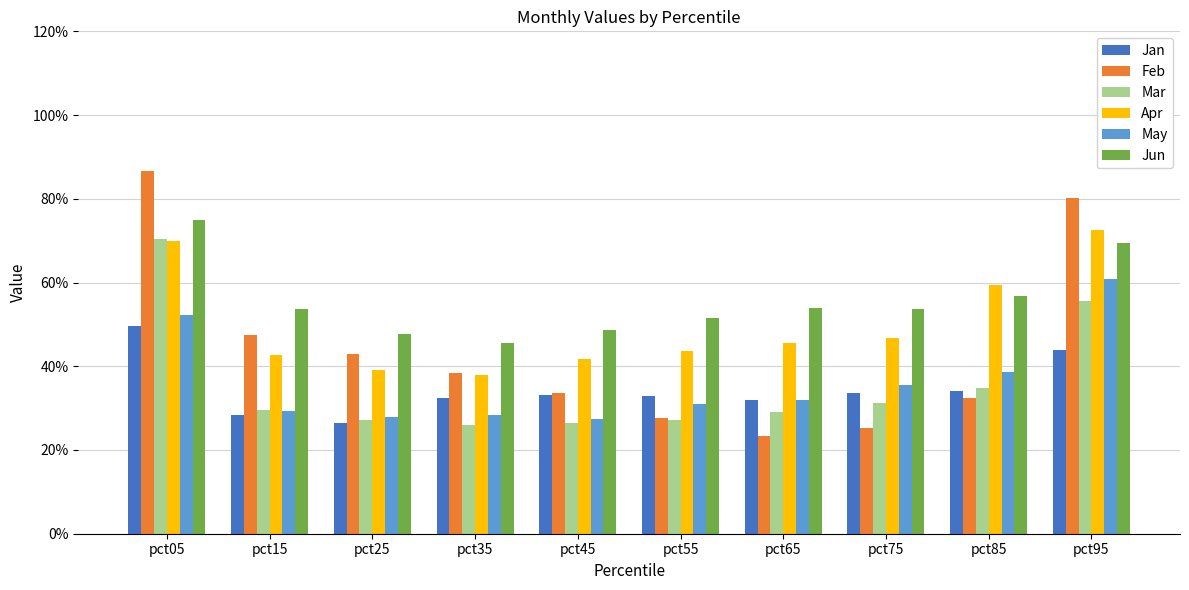

Which series has the largest range (max minus min)?

Feb